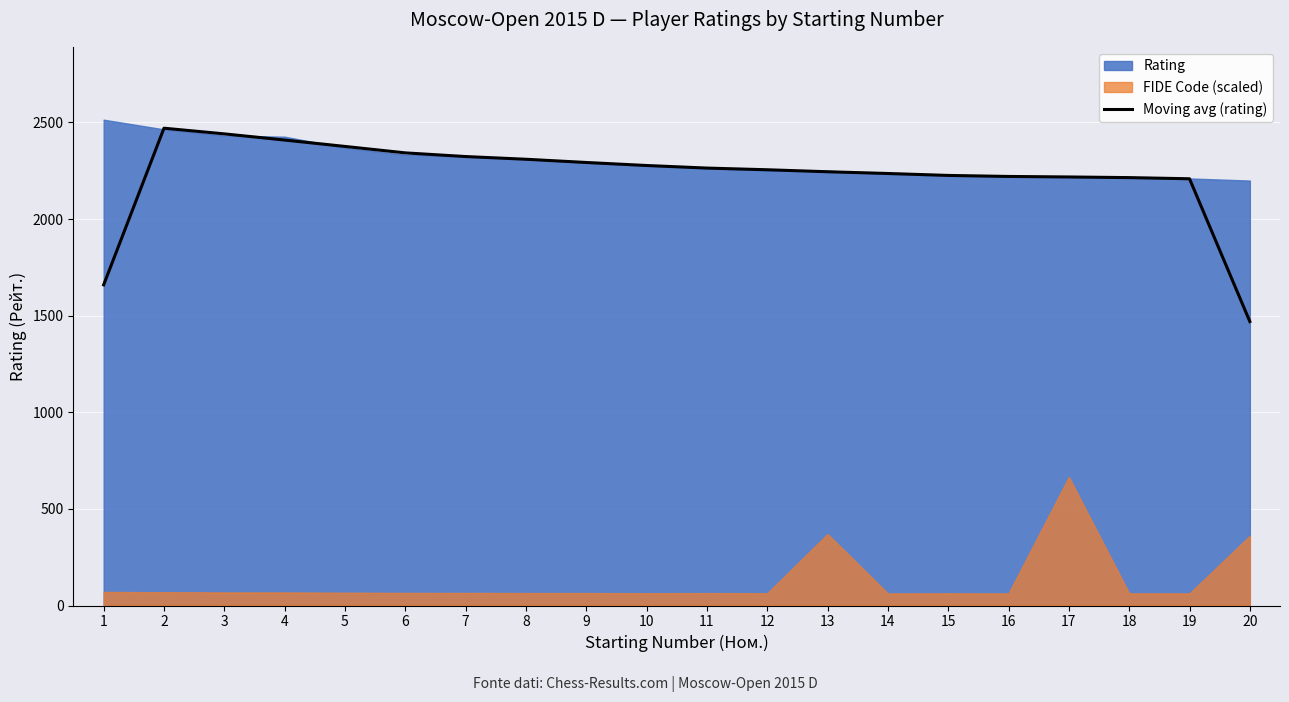

The value of Moving avg (rating) at 7 is 2323.3. True or false?

True